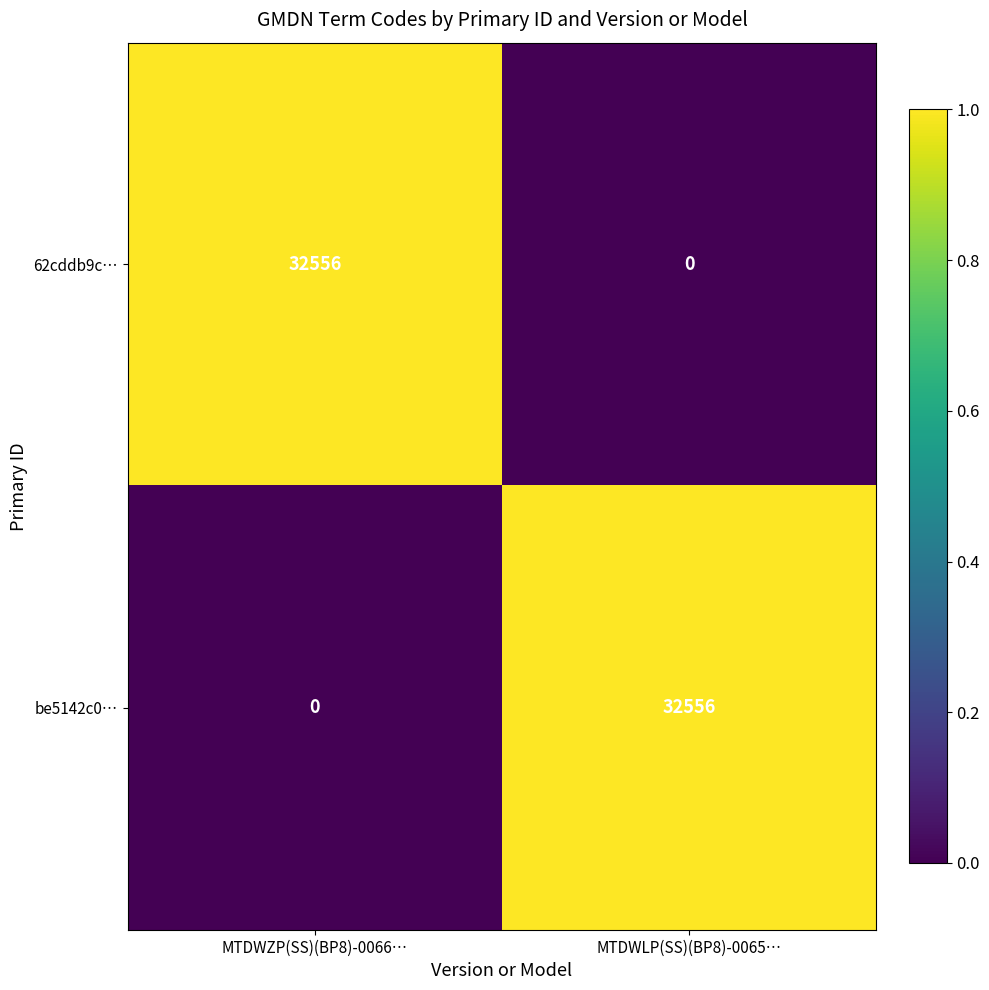

What is the spread (max minus min) of values at MTDWZP(SS)(BP8)-0066…?

32556